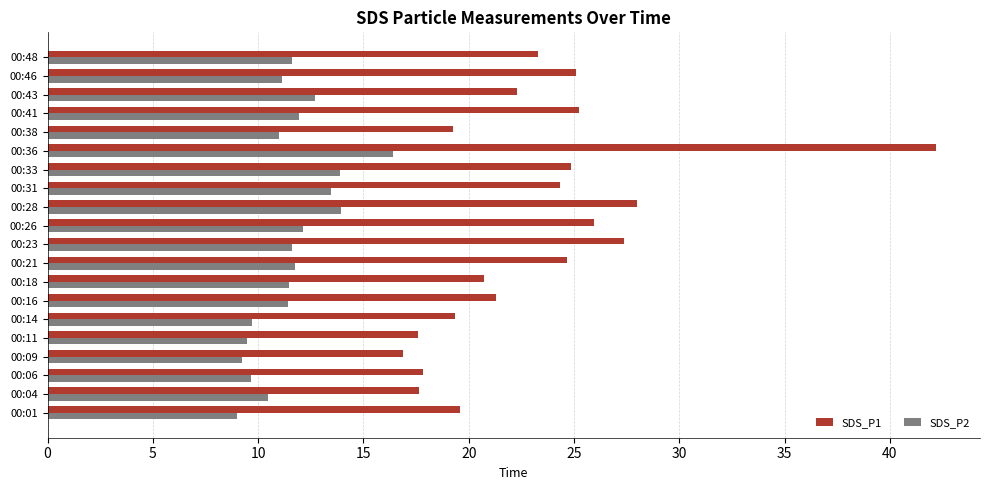

At which category is the sum across all series the highest?

00:36